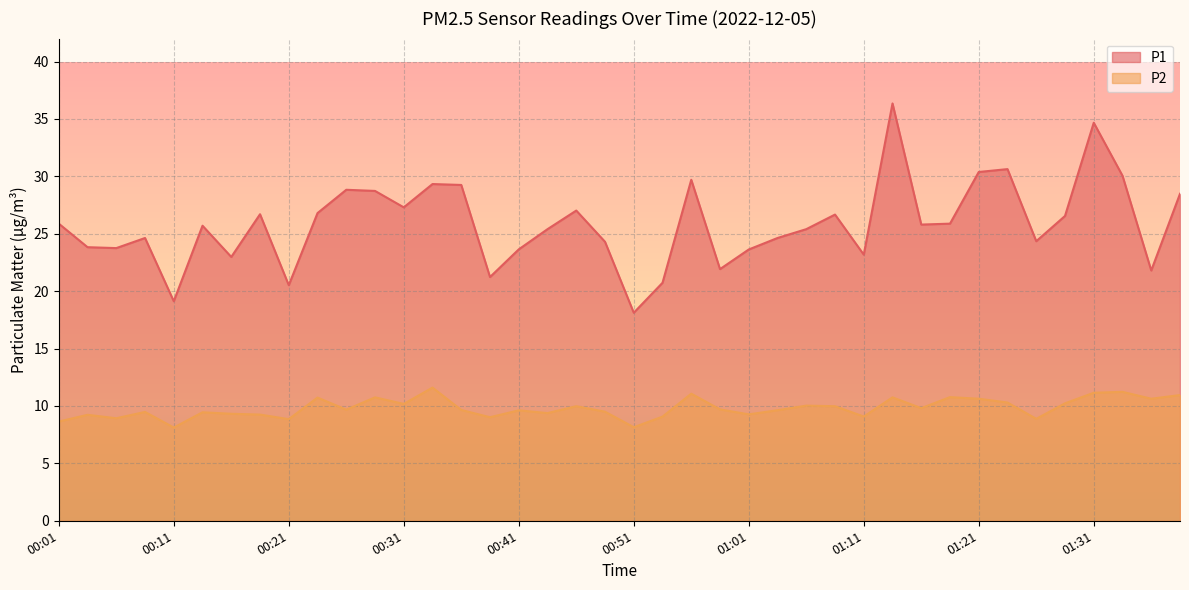

Reading left to right, what are all the values shown in this chart?

P1: 25.9	23.8	23.8	24.6	19.1	25.7	23.0	26.7	20.5	26.8	28.8	28.7	27.3	29.3	29.2	21.2	23.6	25.4	27.0	24.3	18.1	20.7	29.7	21.9	23.6	24.6	25.4	26.7	23.2	36.4	25.8	25.9	30.4	30.6	24.4	26.6	34.7	30.1	21.8	28.5
P2: 8.6	9.2	8.9	9.5	8.1	9.4	9.3	9.2	8.8	10.7	9.7	10.8	10.2	11.6	9.7	9.0	9.6	9.4	10.0	9.5	8.2	9.1	11.1	9.7	9.3	9.6	10.0	10.0	9.1	10.8	9.8	10.8	10.6	10.3	8.9	10.2	11.2	11.2	10.6	10.9